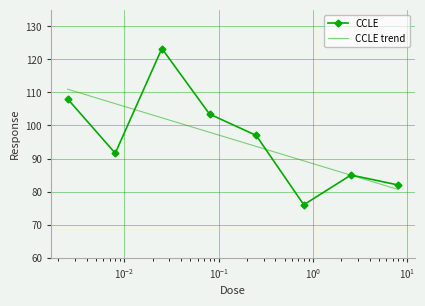

Which series has the widest spread of values?

CCLE